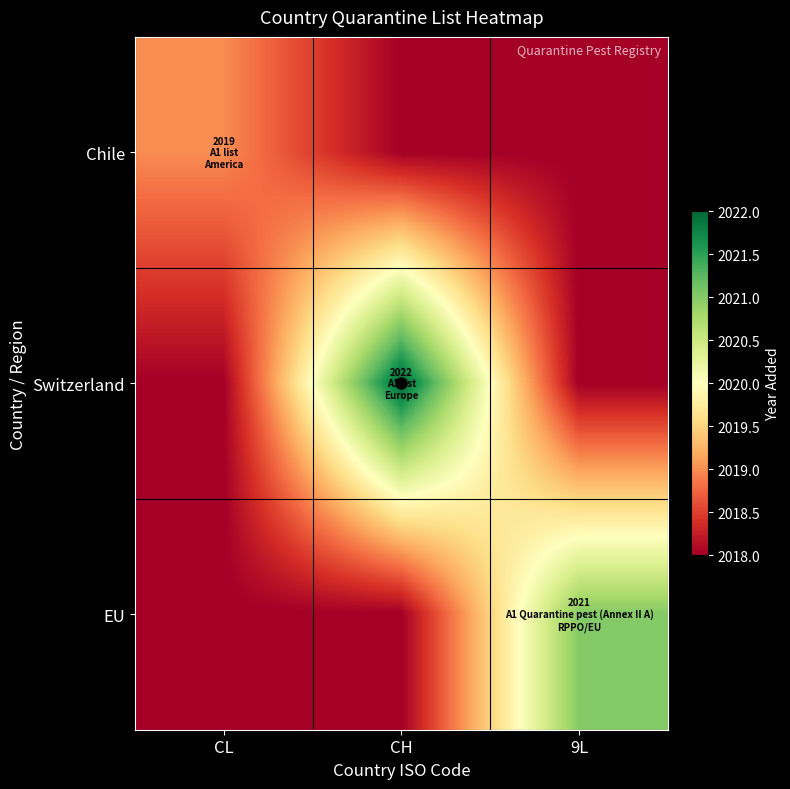

Rank the series by their maximum value, from lowest to highest.

Chile, EU, Switzerland